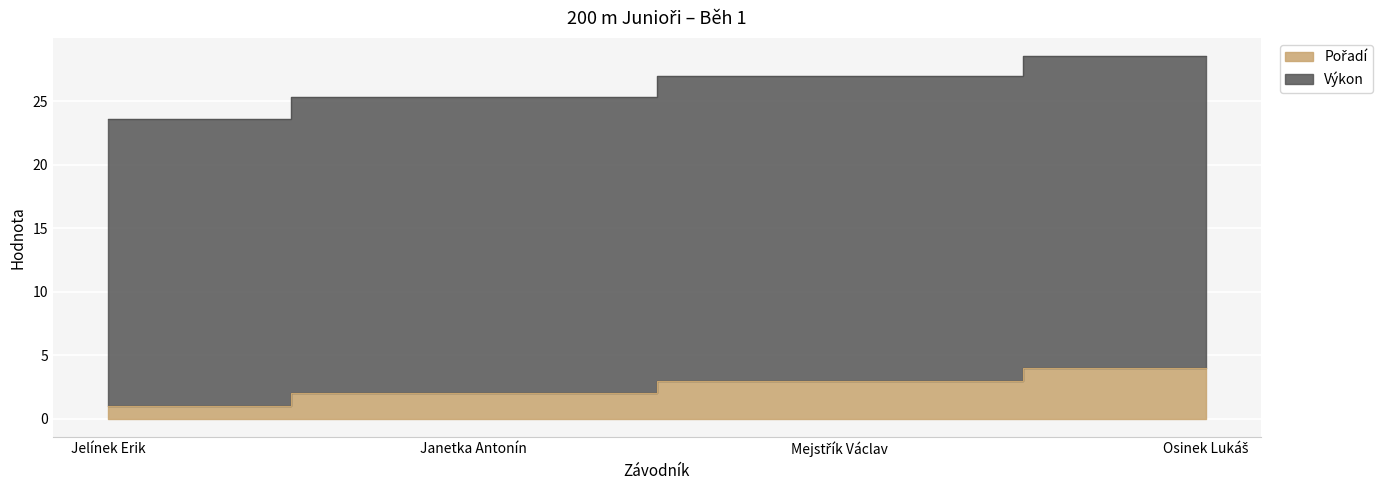

True or false: Pořadí and Výkon cross at least once.

False